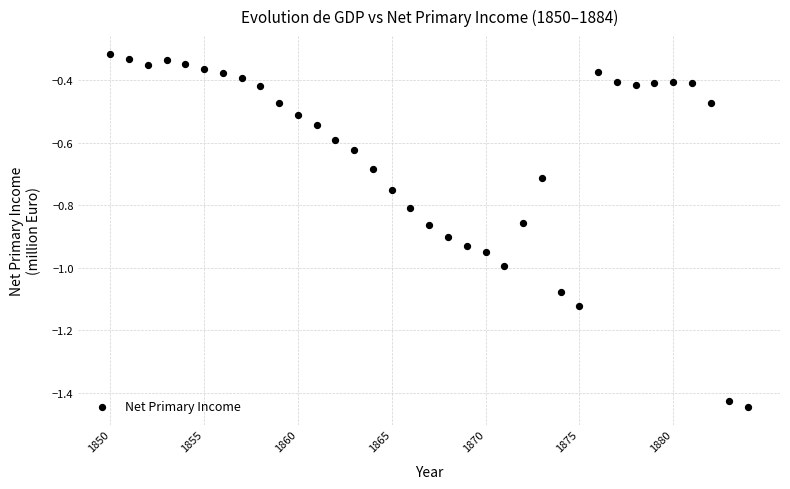

What is the range of X values (max minus min)?

34.0